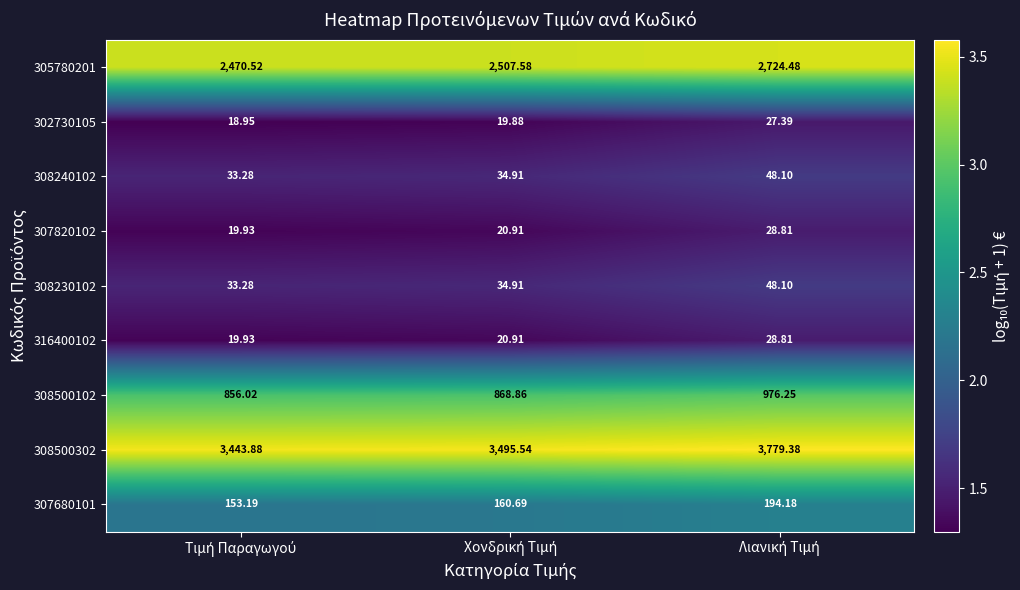

How many values in the 307680101 series exceed 160?

2